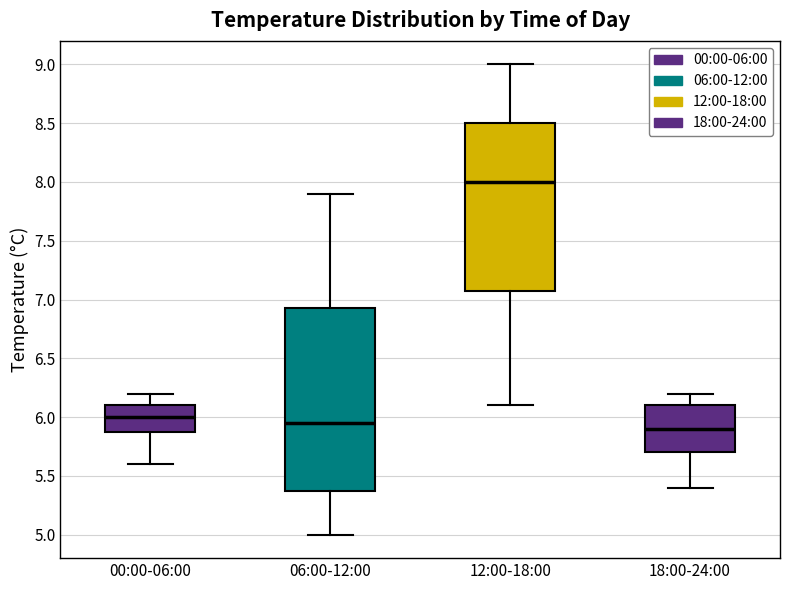

Where does the upper whisker of the box for 00:00-06:00 end on the y-axis? The values are not printed on the chart, so give them approximately, as read against the axis.

6.20